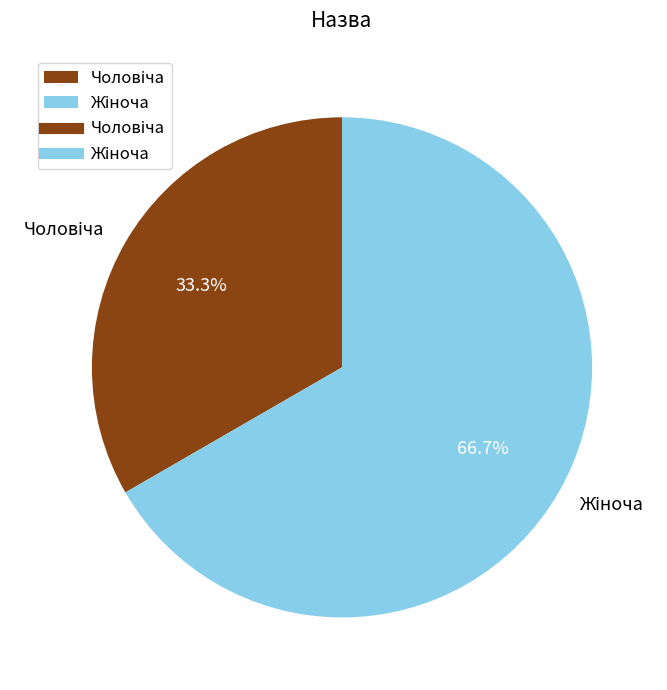

Does any single category account for the majority?

Yes